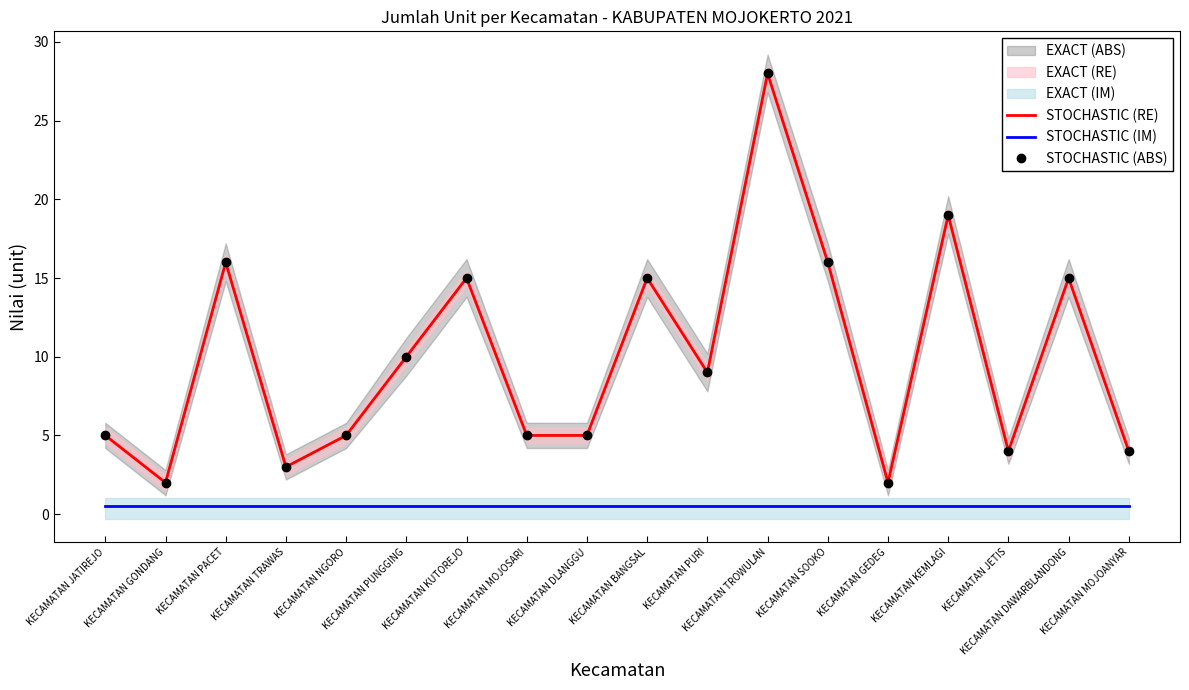

True or false: STOCHASTIC (ABS) and STOCHASTIC (RE) cross at least once.

False